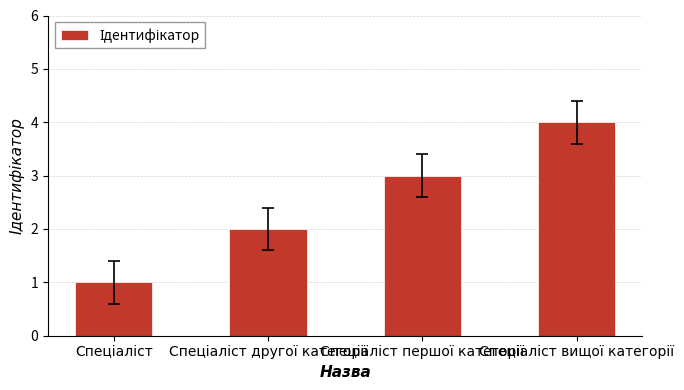

What is the greatest value displayed?

4